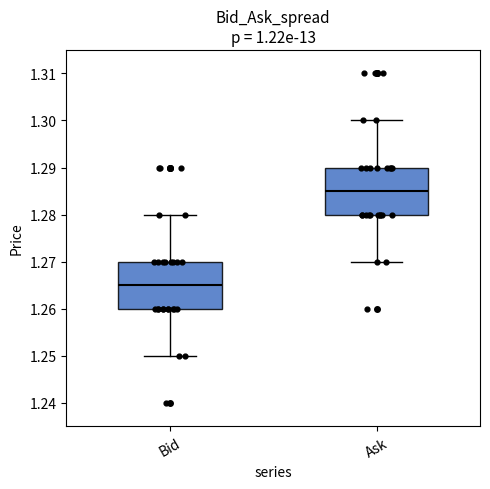

Reading left to right, transcribe this box plot: for each box, give where its median line is, the range the box spans, and where its two whiskers end, as read against the y-axis. The values are not printed on the chart, so give them approximately, as read against the axis.

Bid: median 1.265, box 1.260 to 1.270, whiskers 1.250 to 1.280
Ask: median 1.285, box 1.280 to 1.290, whiskers 1.270 to 1.300